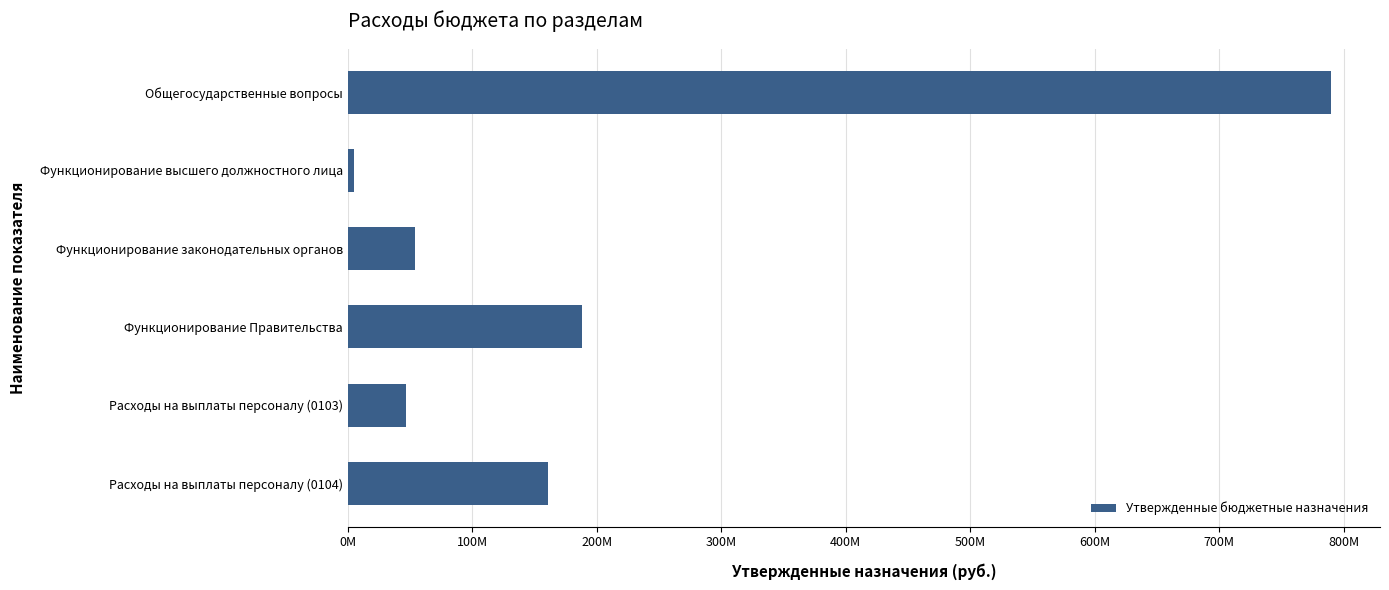

Which category has the highest value across all series?

Общегосударственные вопросы